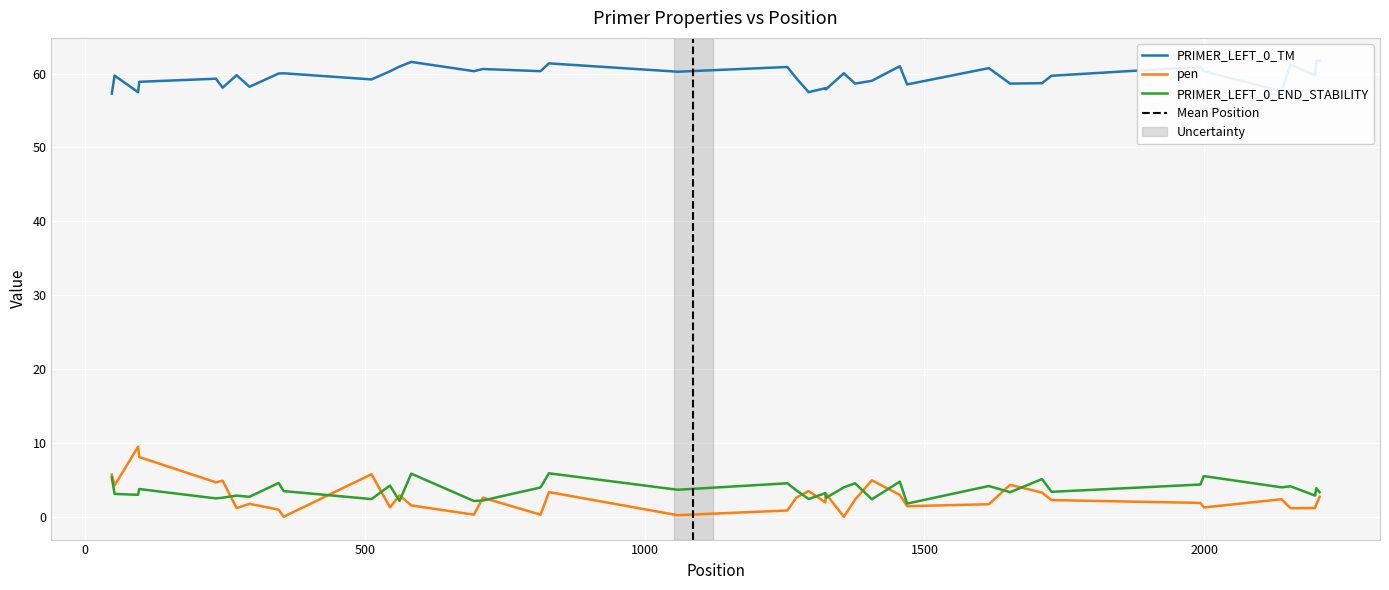

How many categories are shown in the chart?

40